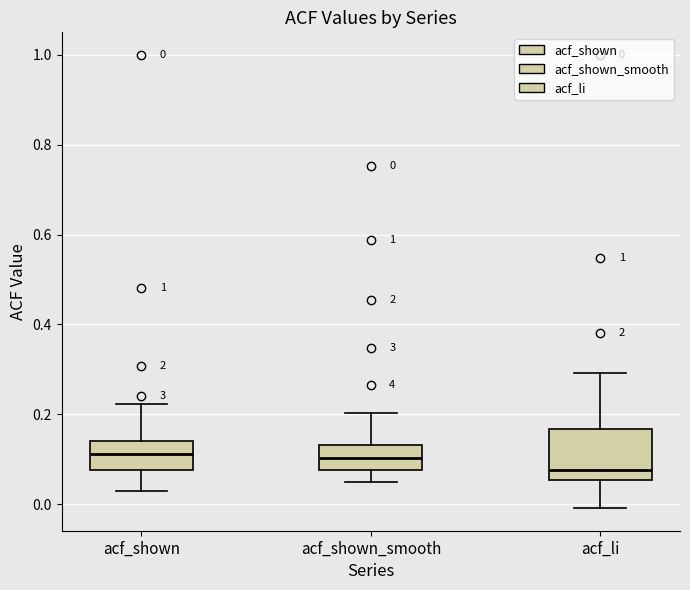

Which box is the tallest, from its lower edge to its upper edge?

acf_li